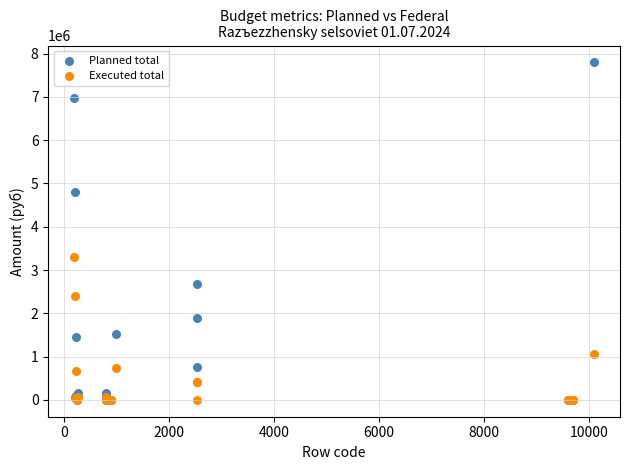

Across all series, what Y value is closest to 3898357?

3303321.2